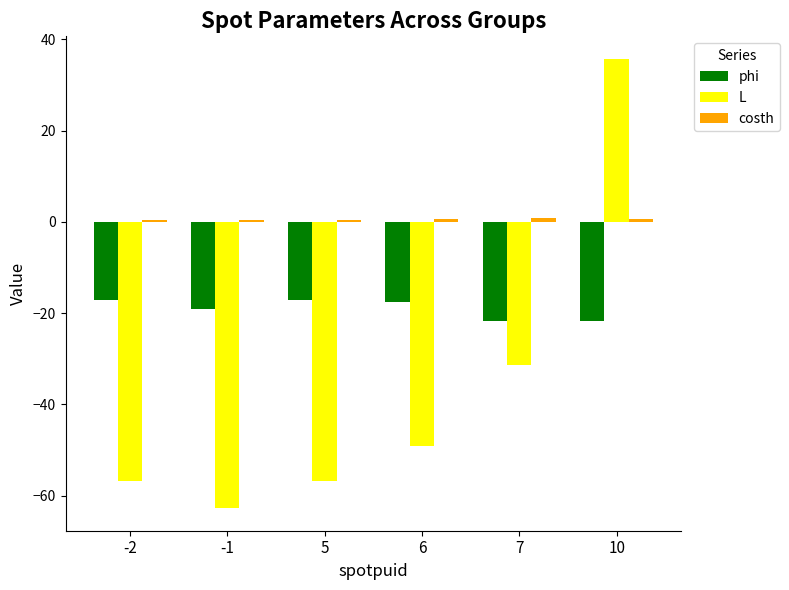

What is the average value of the phi series?

-19.1